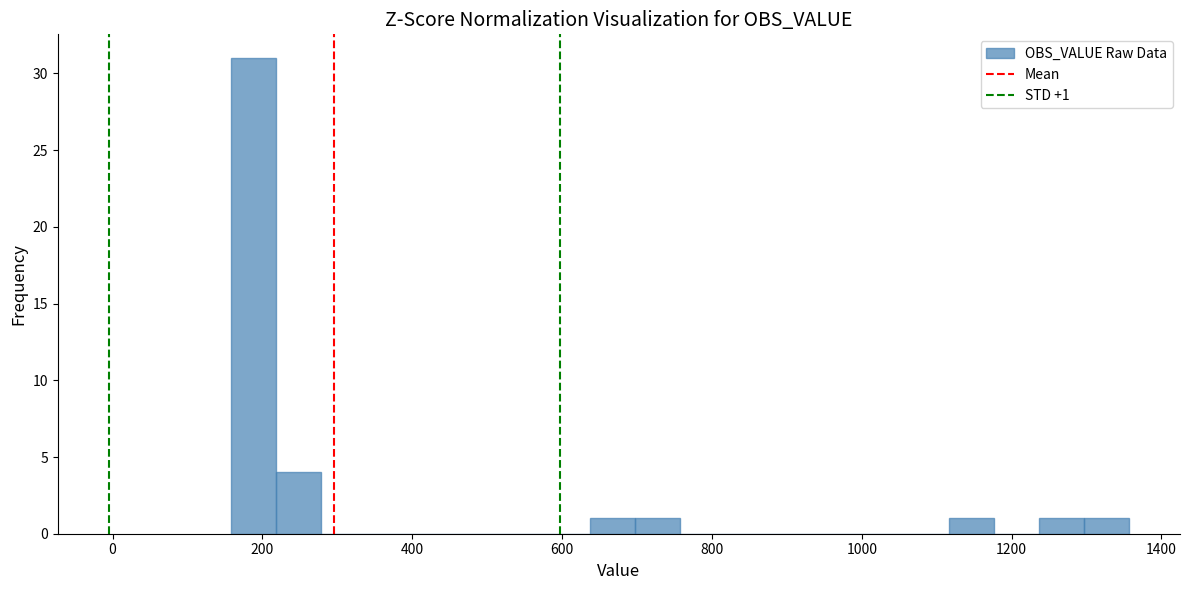

Around what value on the x-axis is the tallest bar? Give the approximate position of its centre, as read against the axis.

180